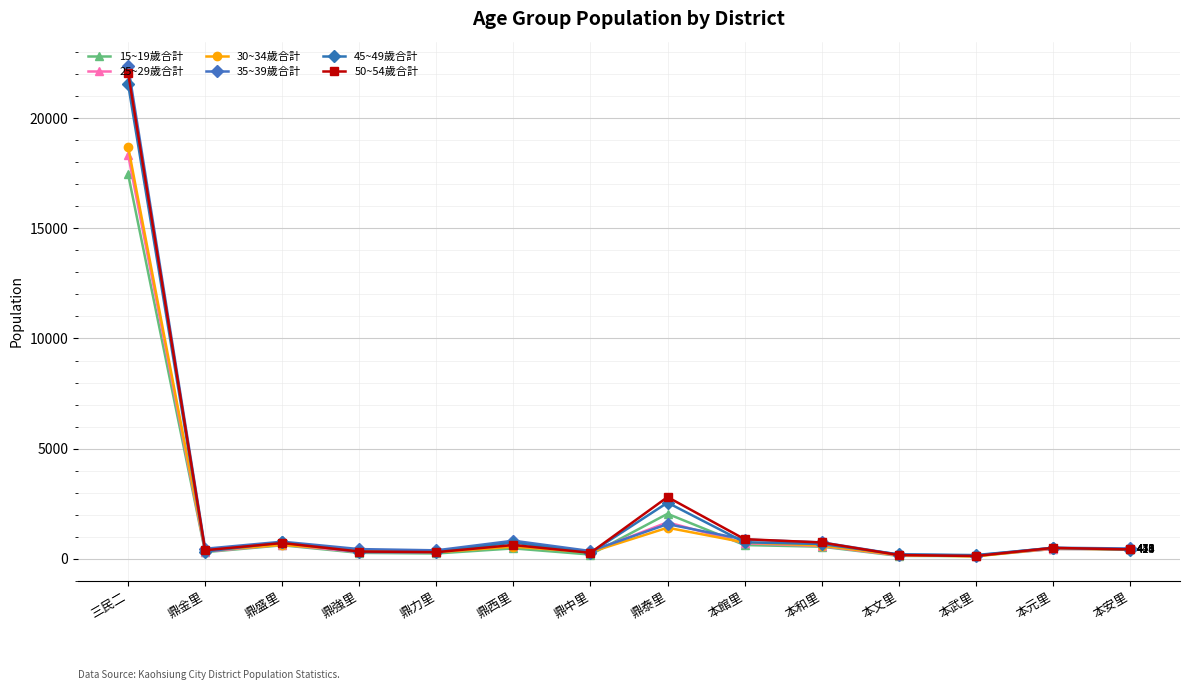

Is it true that 45~49歲合計 equals 5248 at 三民二?

False